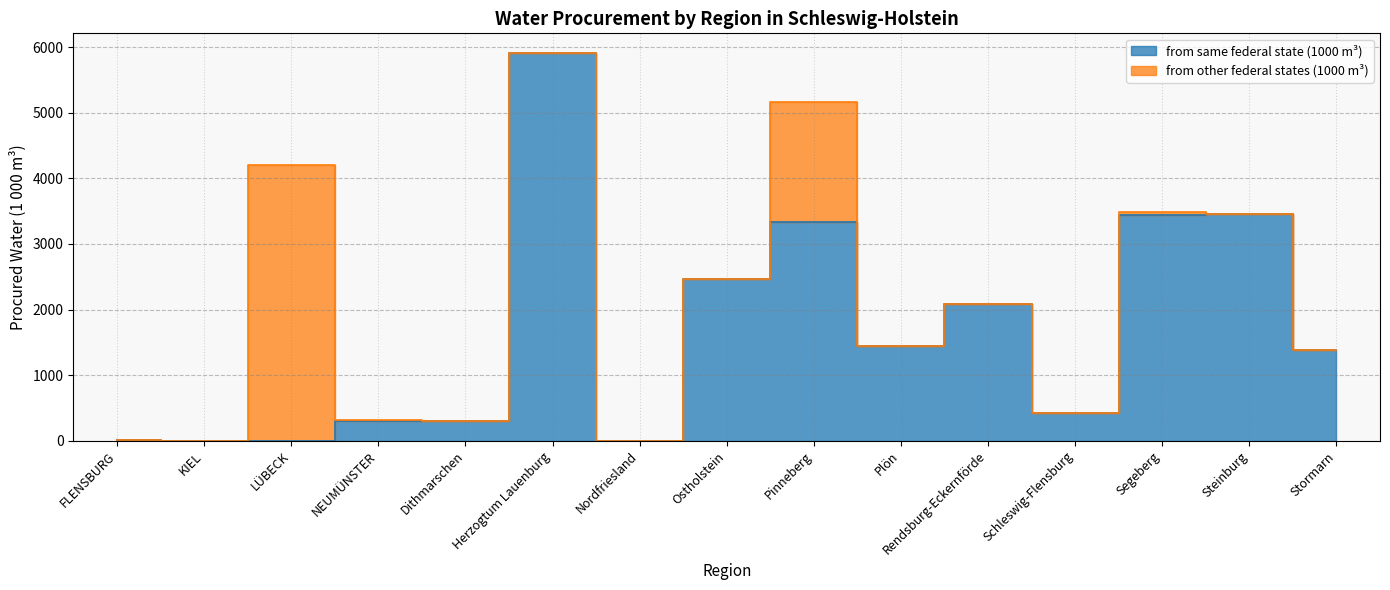

Where does the data first go above 1375?

Herzogtum Lauenburg